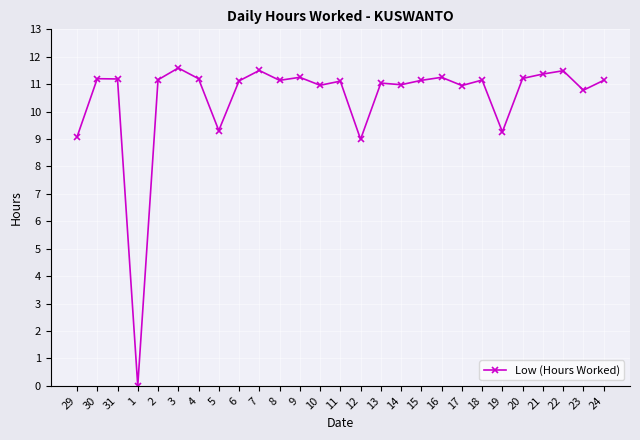

How many distinct data groups are displayed?

1